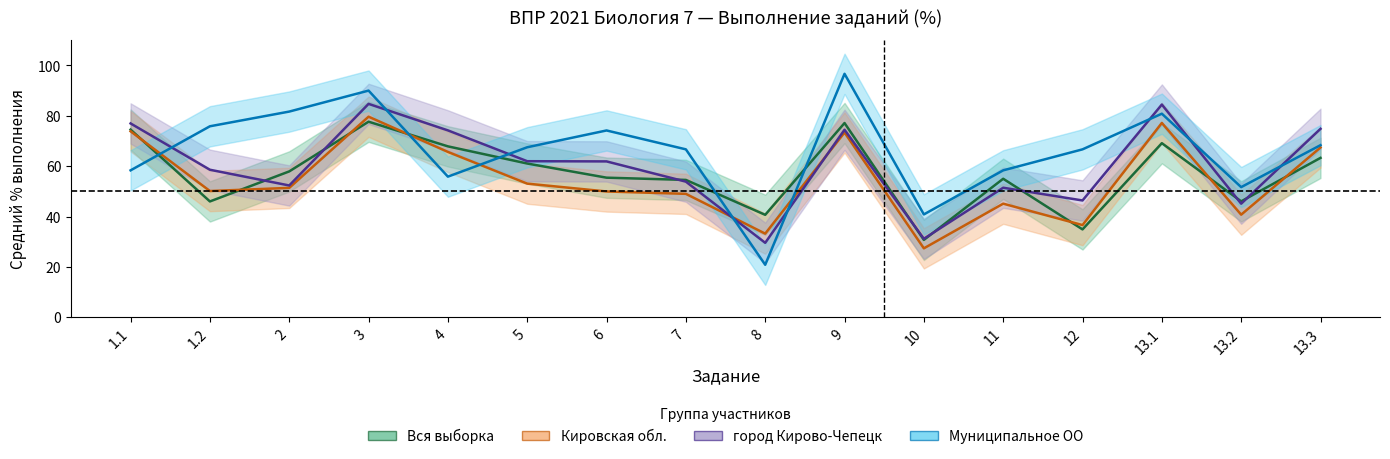

Where is the first local minimum for город Кирово-Чепецк?

2